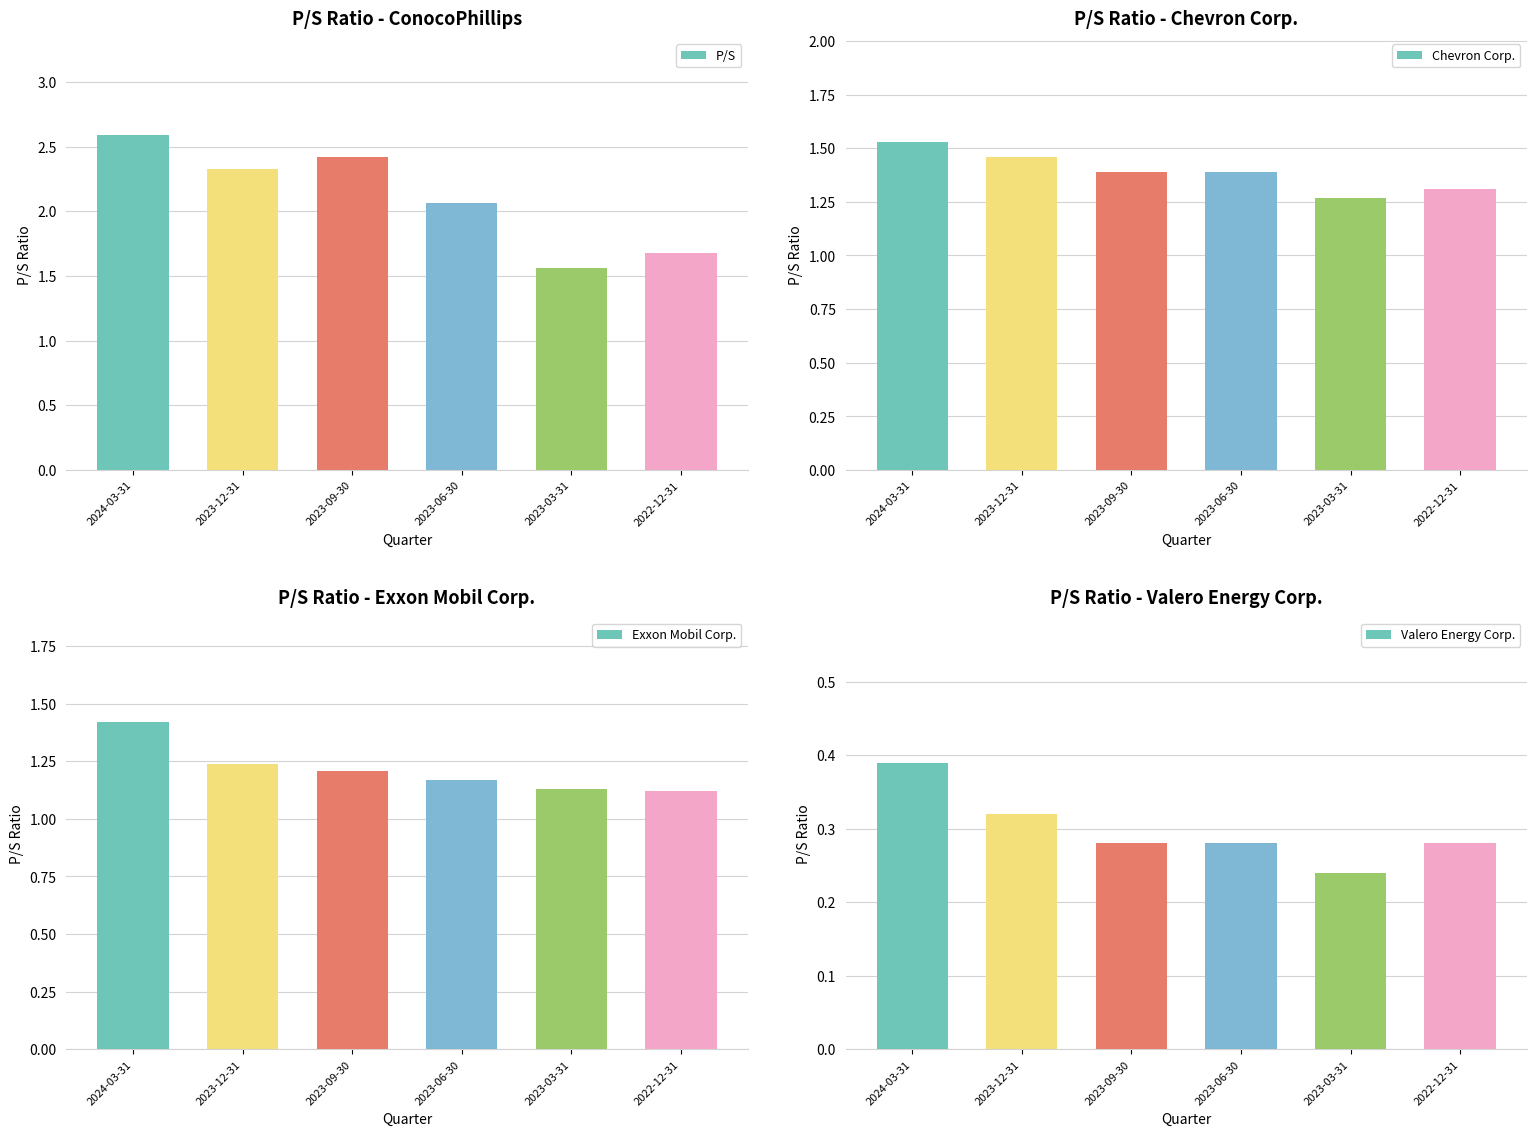

List the labels in order of Valero Energy Corp. value, smallest first.

2023-03-31, 2023-09-30, 2023-06-30, 2022-12-31, 2023-12-31, 2024-03-31